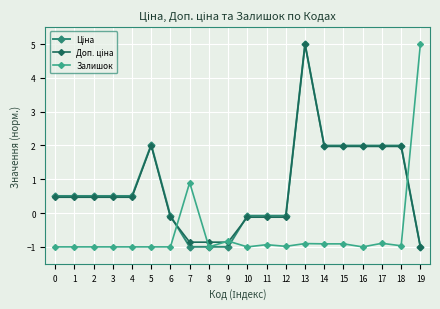

After their last crossing, which series has the higher values: Ціна or Доп. ціна?

Ціна